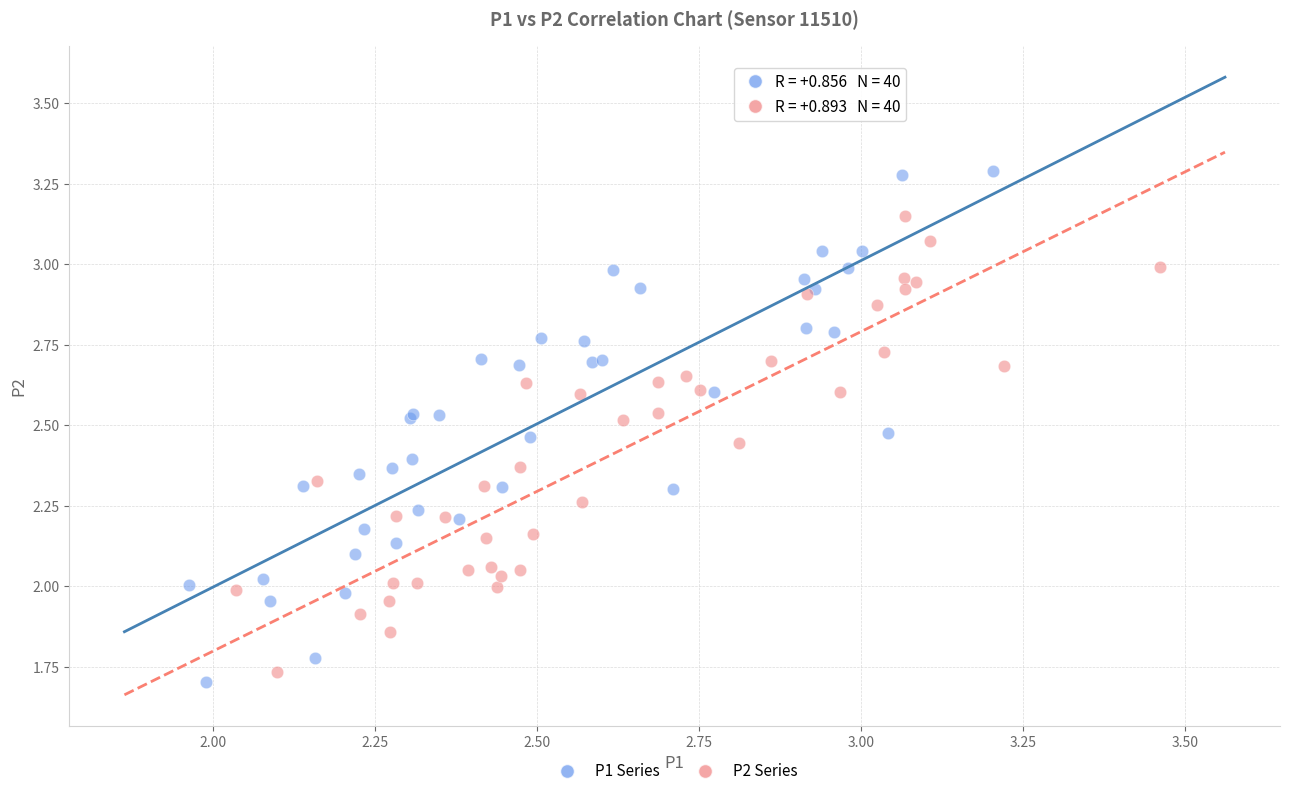

Which series reaches the maximum Y coordinate?

P1 Series